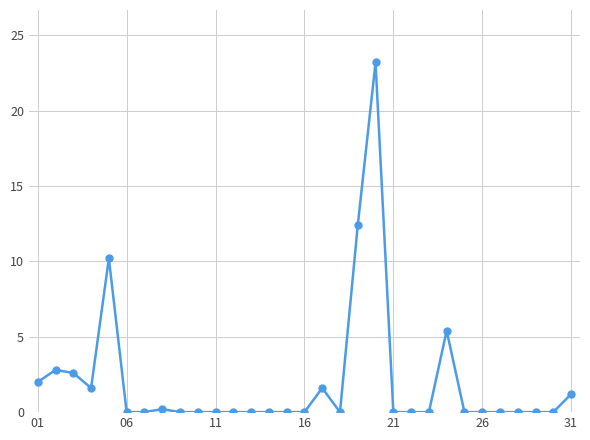

What is the average value?

2.0